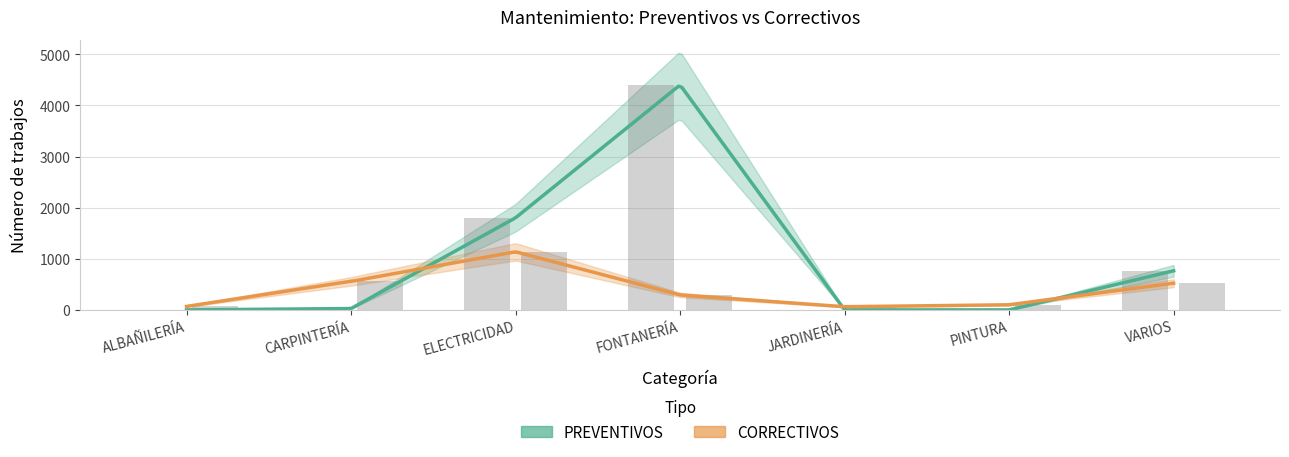

What is the average value of the CORRECTIVOS series?

391